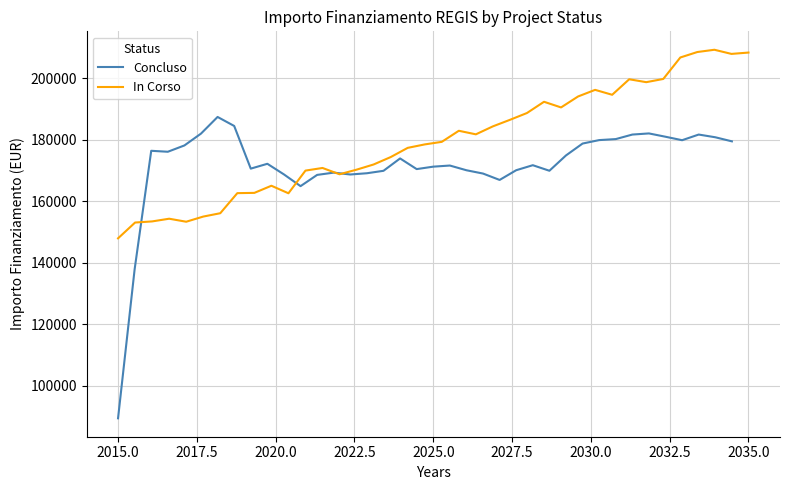

What is the minimum value for Concluso?

89419.6